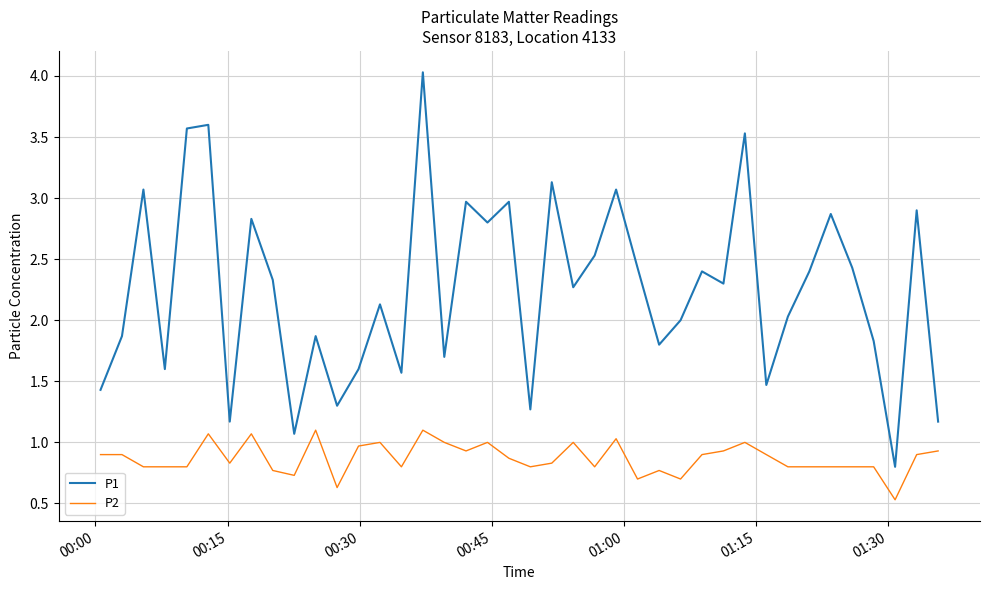

Is this an area chart (filled region under the line)?

No